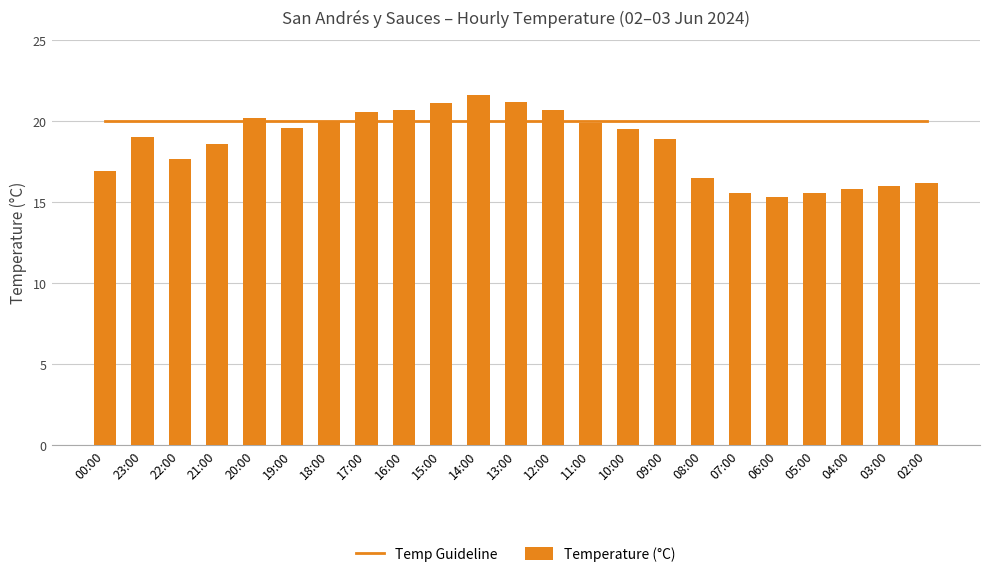

What is the label of the 20th bar from the left?

05:00